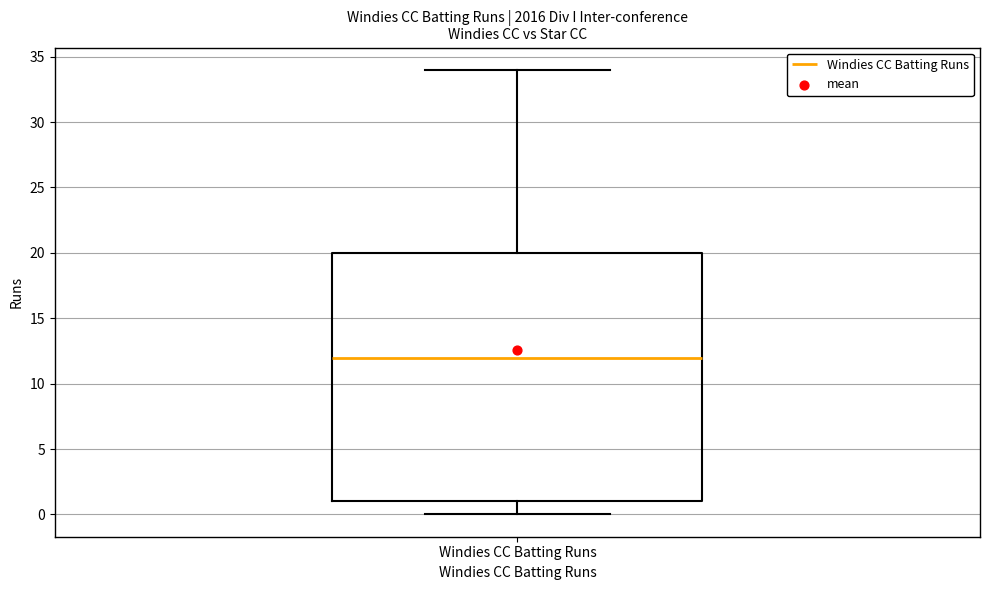

Transcribe this box plot: give where the median line is, the range the box spans, and where the two whiskers end, as read against the y-axis. The values are not printed on the chart, so give them approximately, as read against the axis.

median 12, box 1 to 20, whiskers 0 to 34